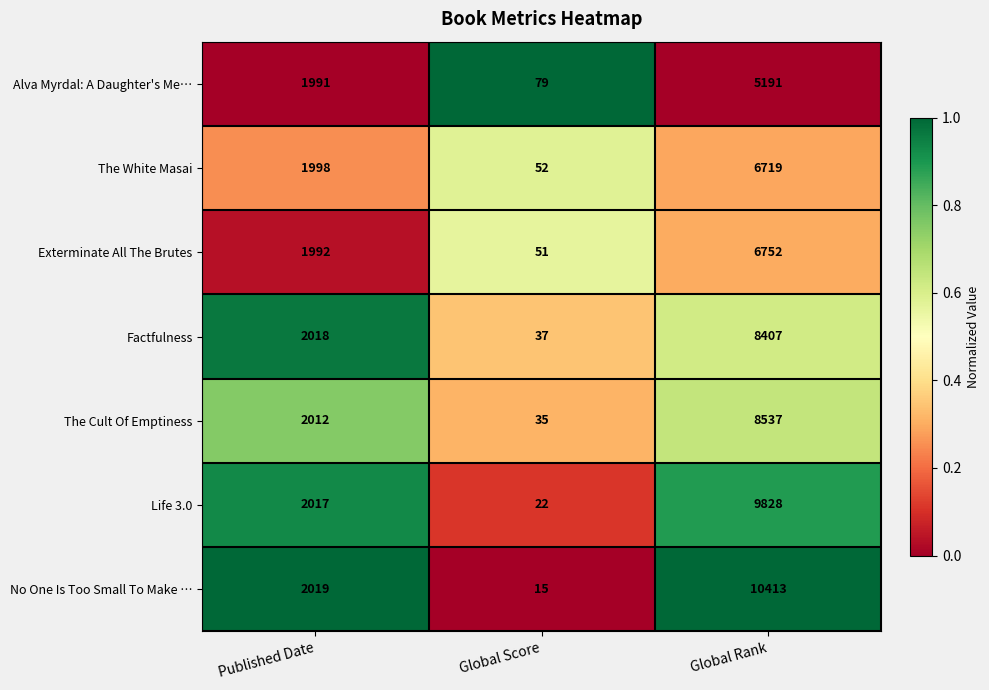

Count the number of data series in this chart.

7